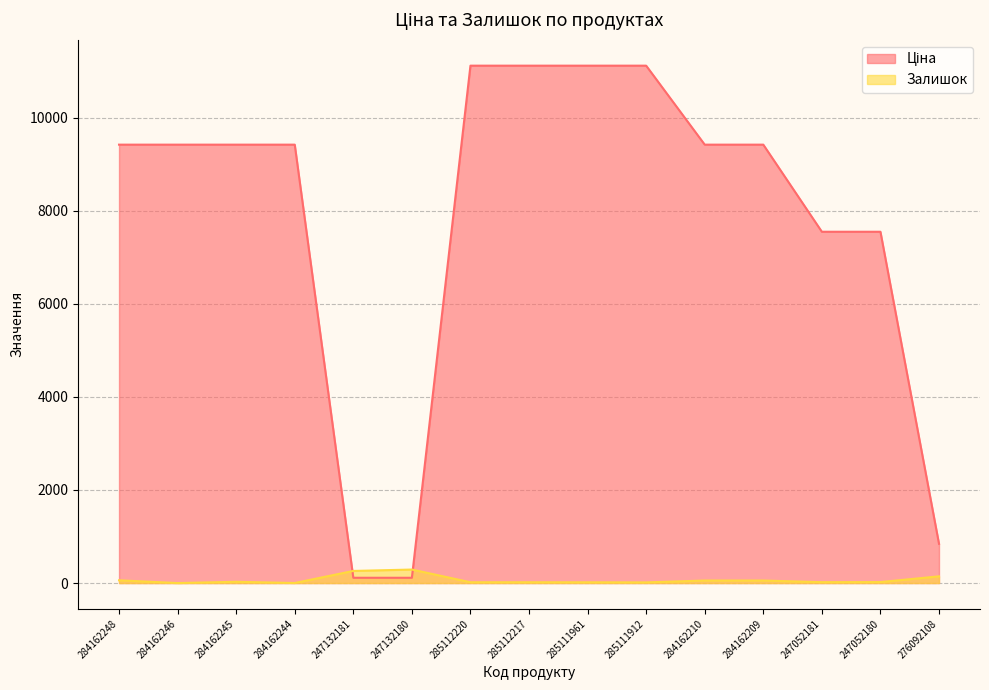

Rank the series by their average value, from highest to lowest.

Ціна, Залишок